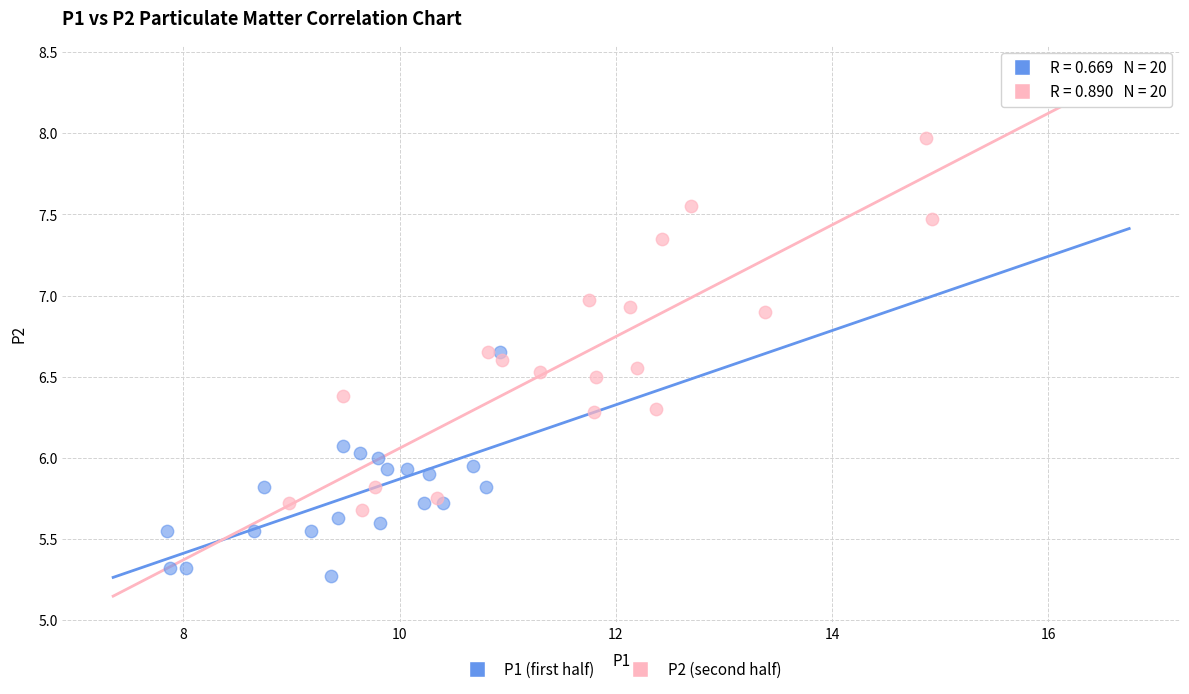

Which series reaches the maximum Y coordinate?

P2 (second half)